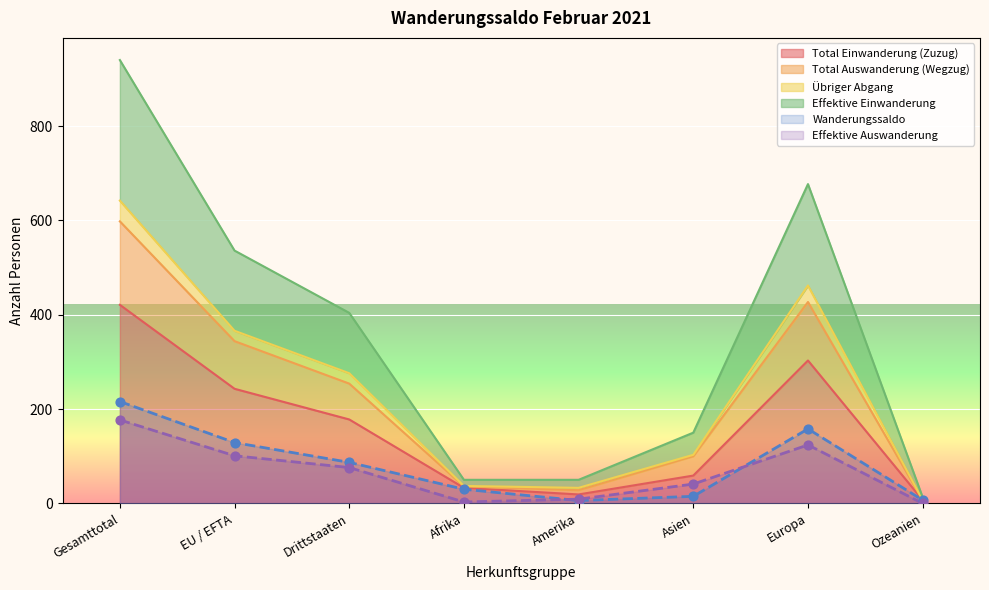

At how many categories does at least one series exceed 509?

3